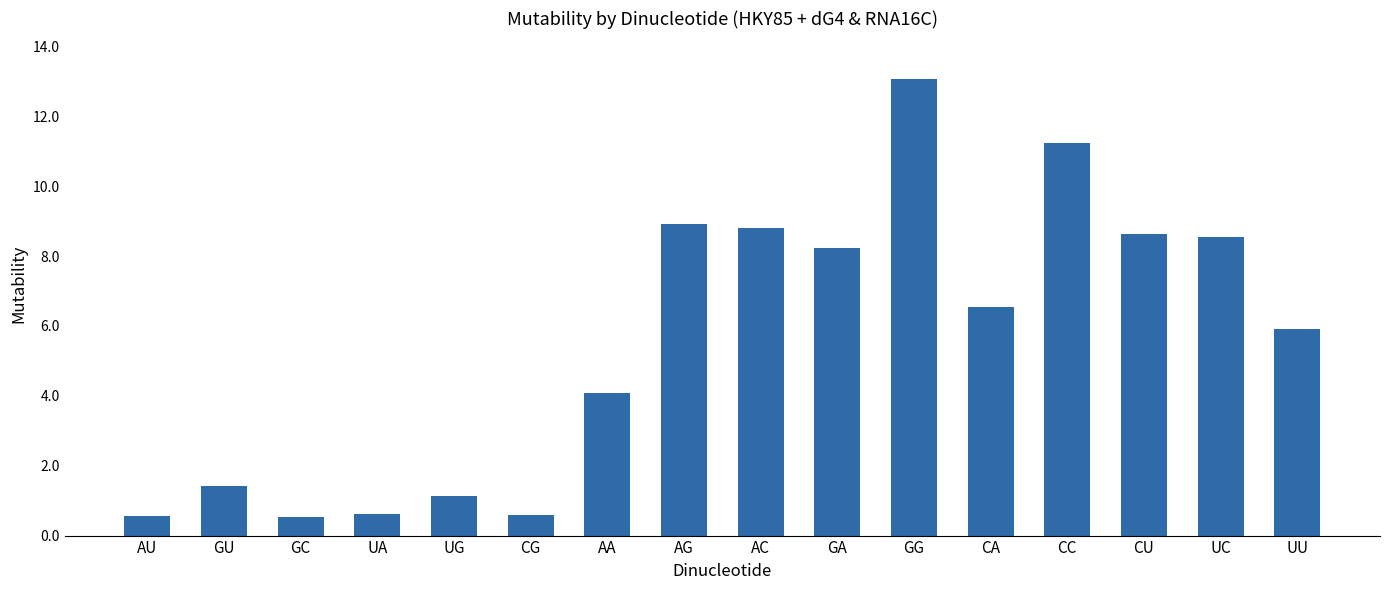

How many distinct data groups are displayed?

1